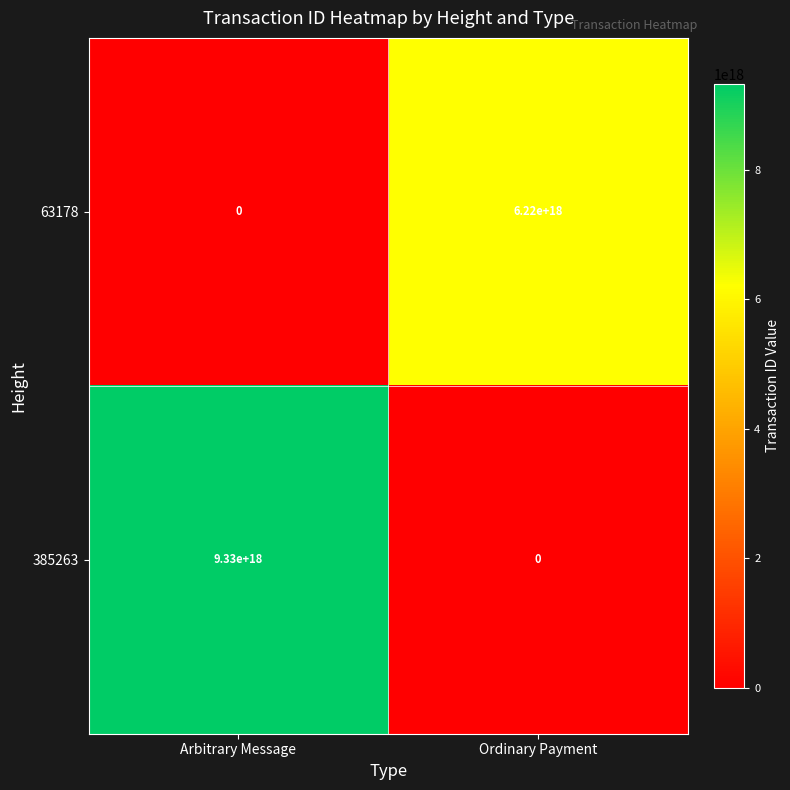

The value of 385263 at Ordinary Payment is -5946197030834339840. True or false?

False